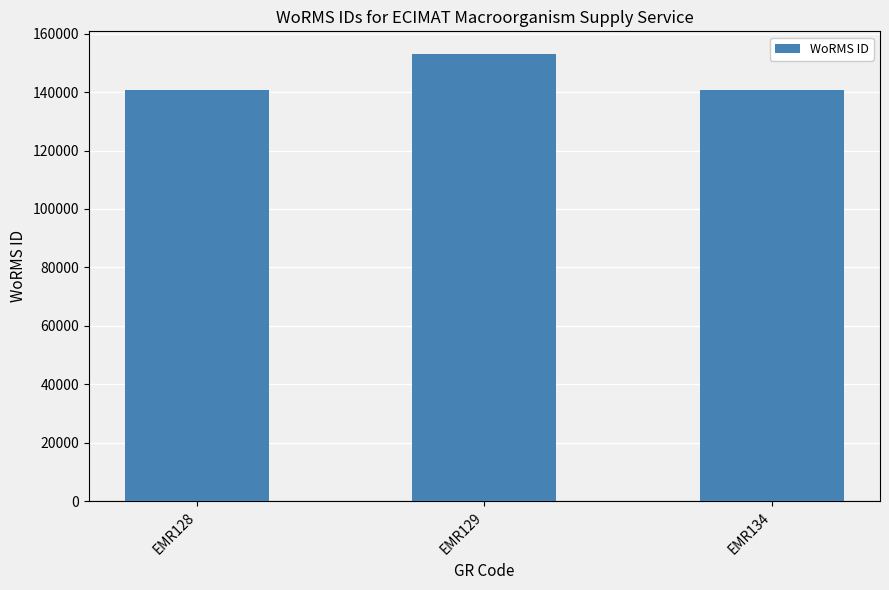

What is the value of the 3rd bar from the left?

140625